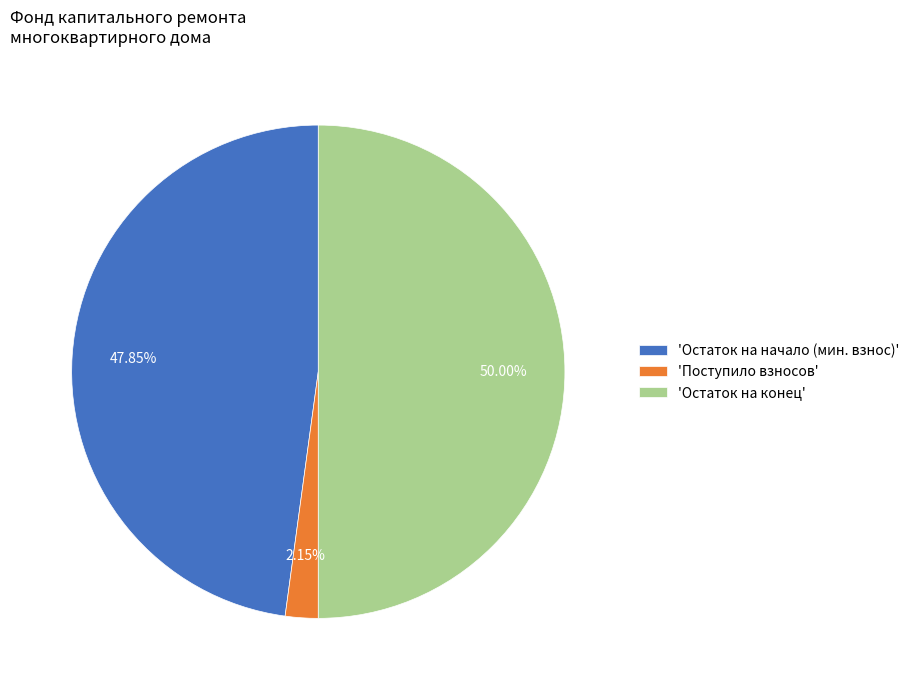

Does 'Остаток на начало (мин. взнос)' account for over 50% of the chart?

No